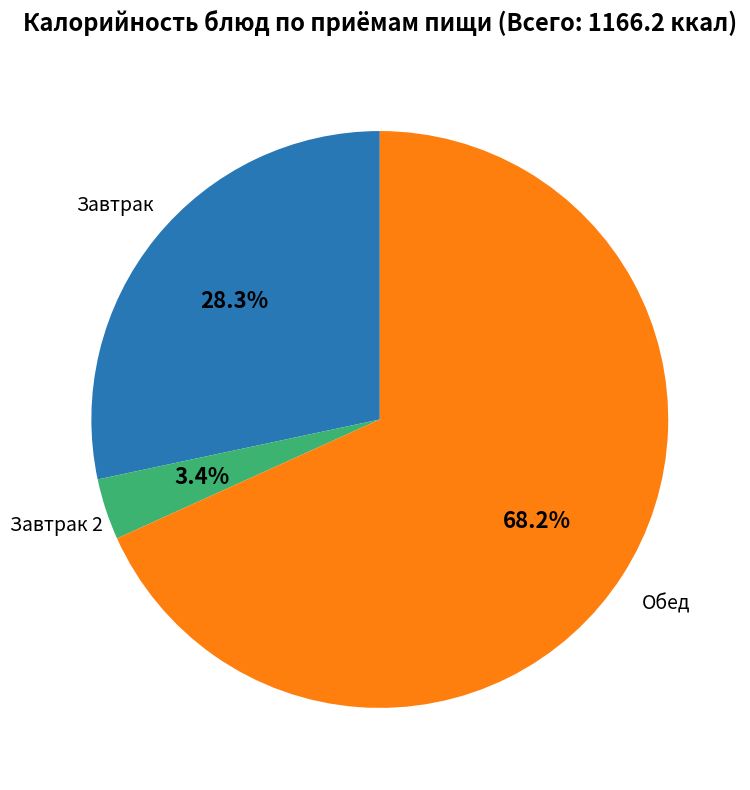

Is there any slice that represents more than half of the pie?

Yes